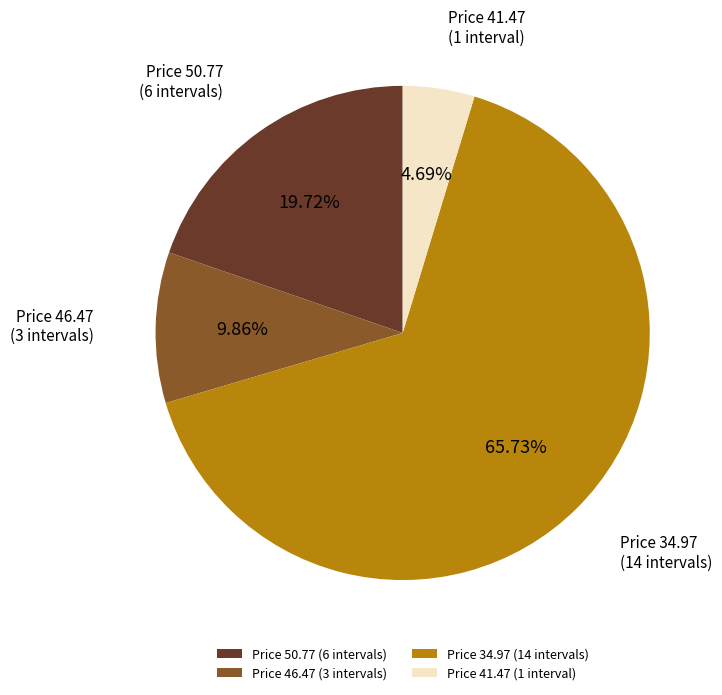

Rank the categories by value from highest to lowest.

Price 34.97 (14 intervals), Price 50.77 (6 intervals), Price 46.47 (3 intervals), Price 41.47 (1 interval)